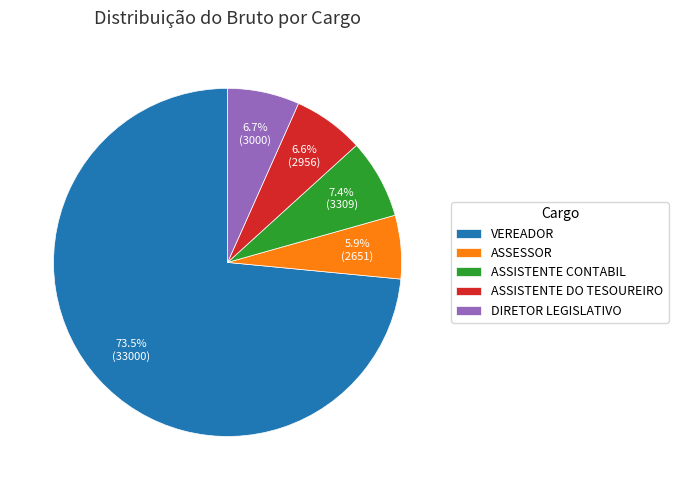

Which slice represents more than half of the pie?

VEREADOR